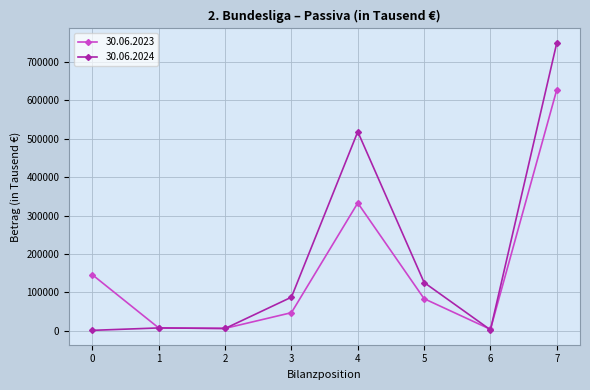

What is the value of the 30.06.2023 point at the 2nd from the left?

7529